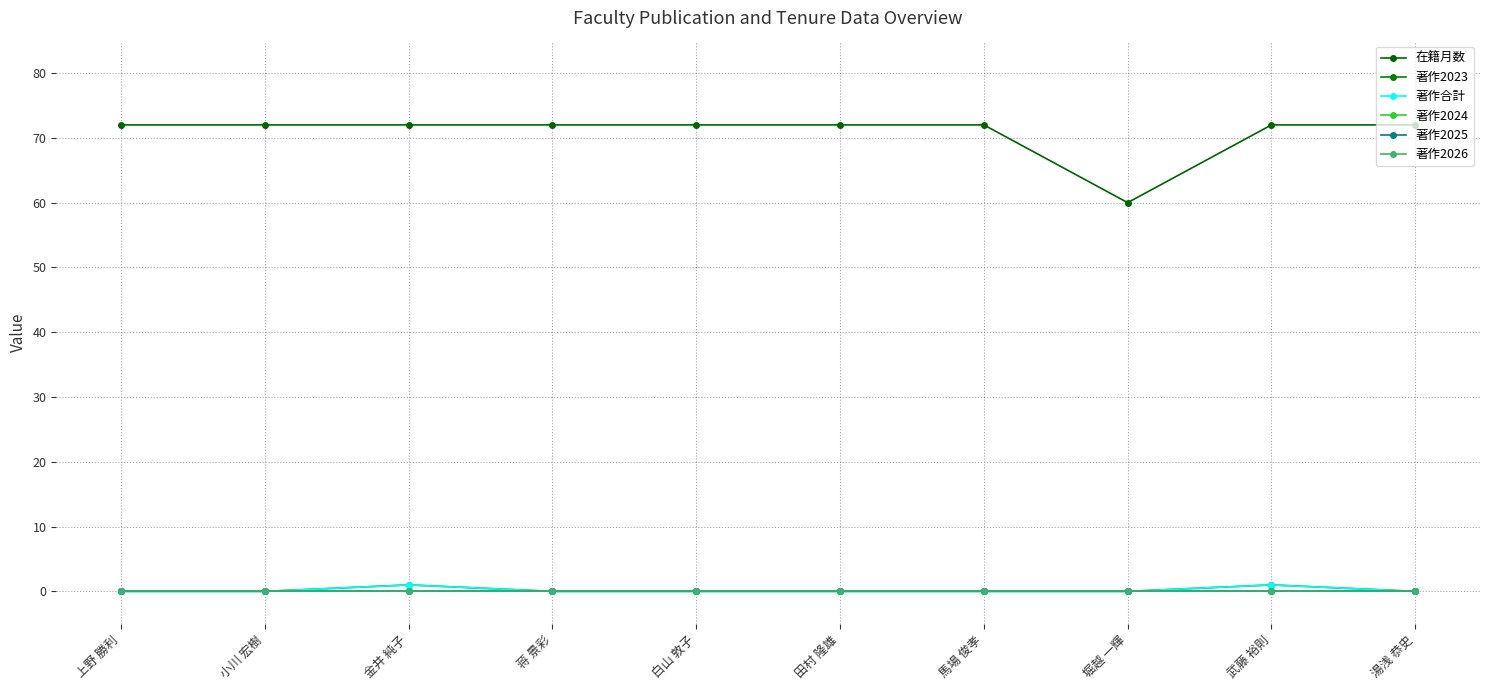

The value of 在籍月数 at 馬場 俊孝 is 16. True or false?

False